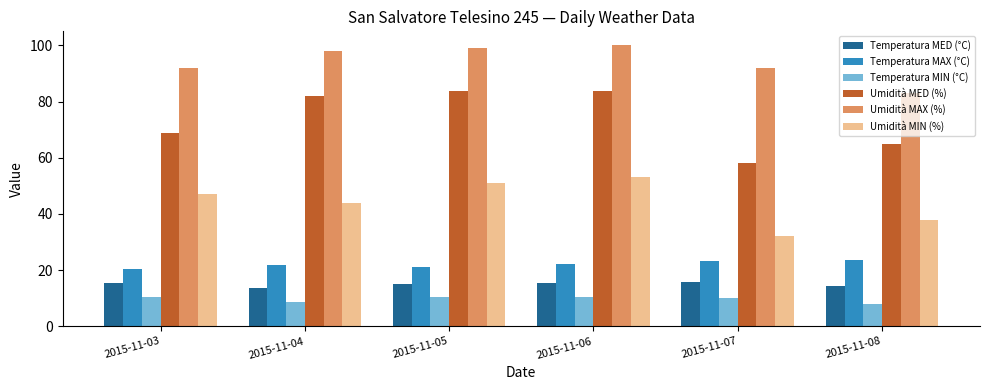

What is the difference between the Temperatura MIN (°C) values at 2015-11-07 and 2015-11-03?

0.4